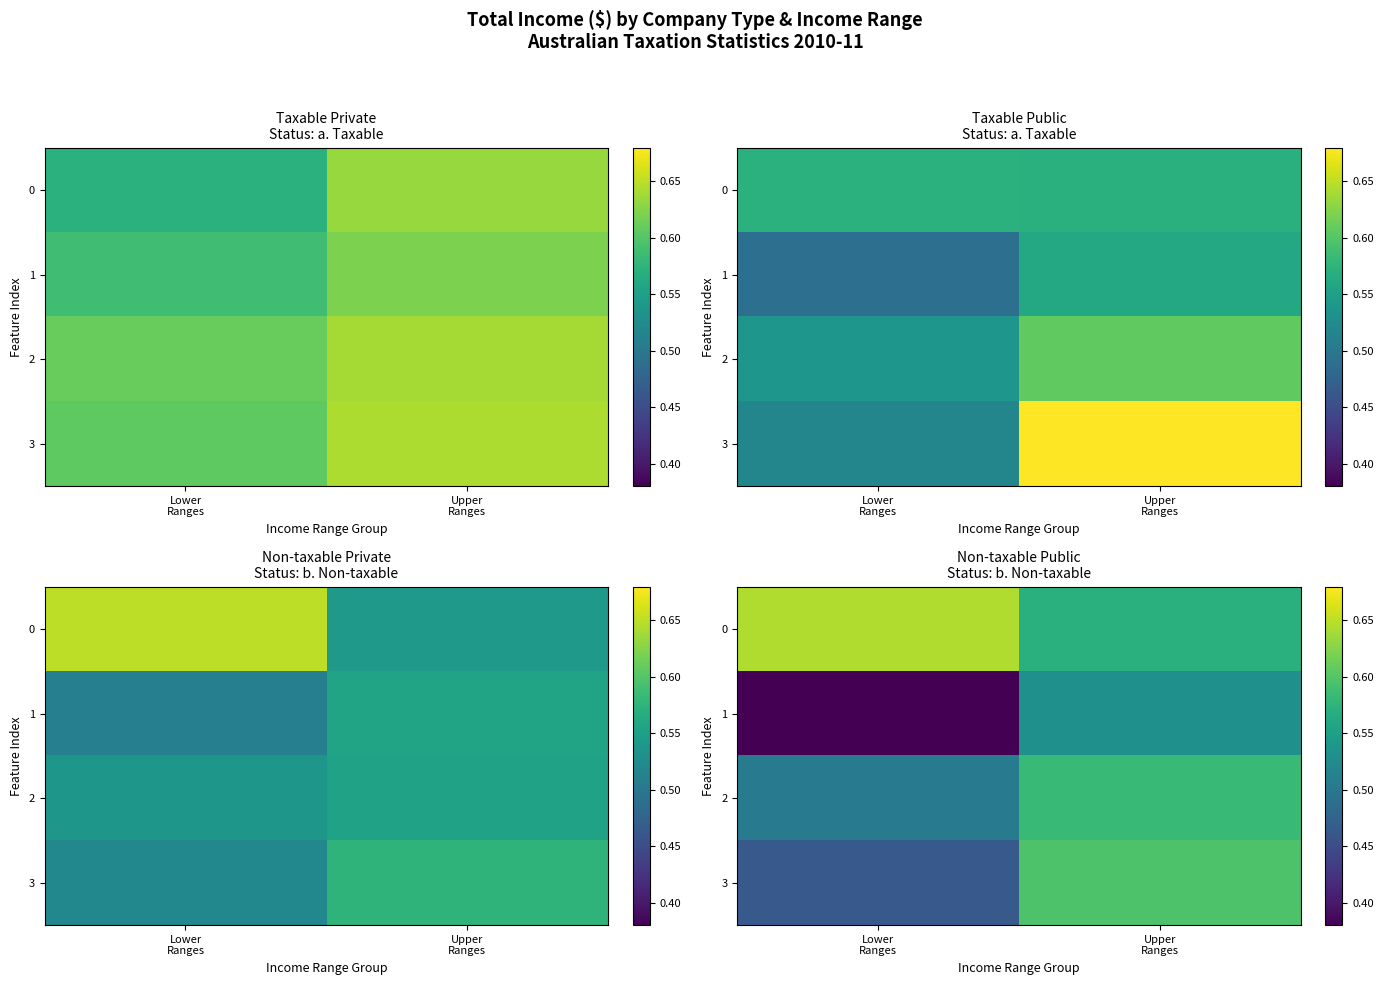

Which series has the largest range (max minus min)?

1